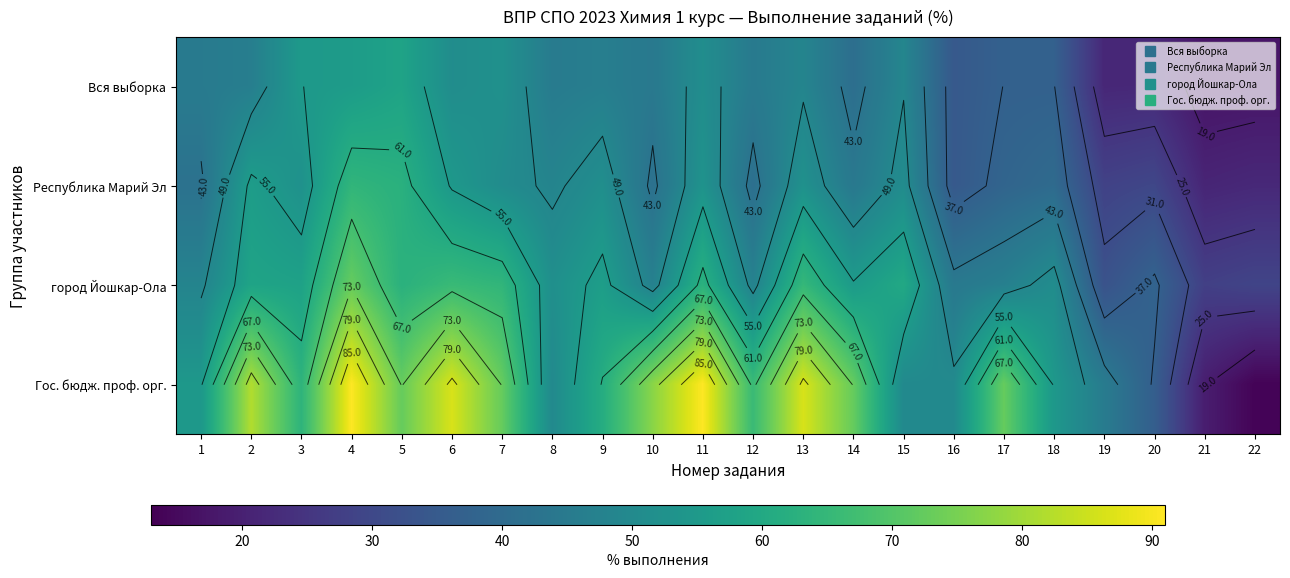

List the labels in order of Республика Марий Эл value, largest first.

4, 5, 2, 6, 11, 3, 13, 9, 7, 15, 8, 14, 1, 10, 12, 18, 17, 16, 20, 19, 22, 21